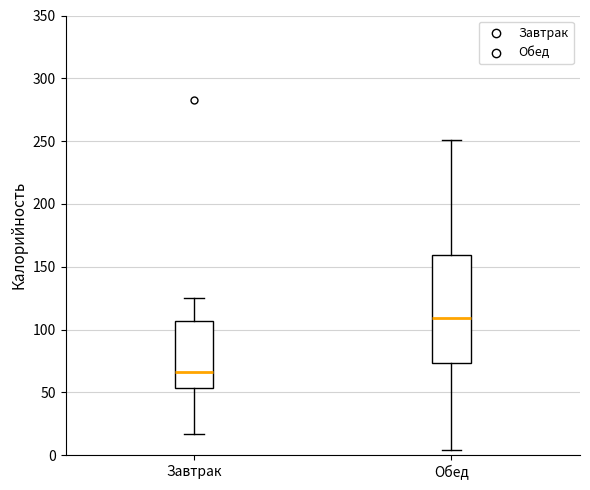

Reading left to right, transcribe this box plot: for each box, give where its median line is, the range the box spans, and where its two whiskers end, as read against the y-axis. The values are not printed on the chart, so give them approximately, as read against the axis.

Завтрак: median 65, box 55 to 105, whiskers 15 to 125
Обед: median 110, box 75 to 160, whiskers 5 to 250